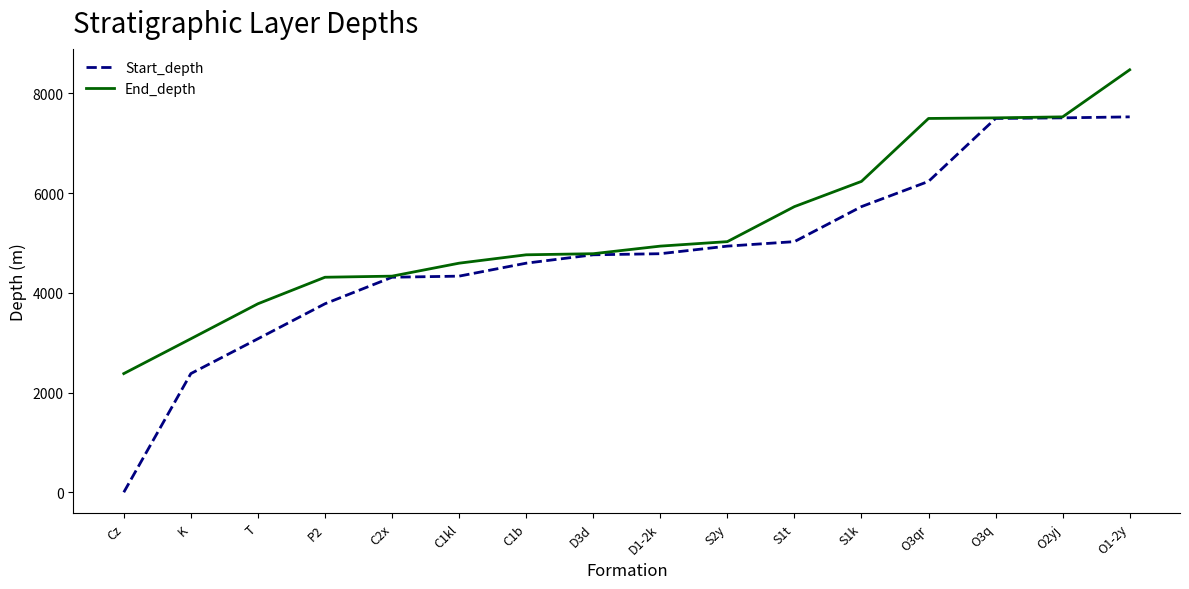

Which series changed the most between T and C2x?

Start_depth